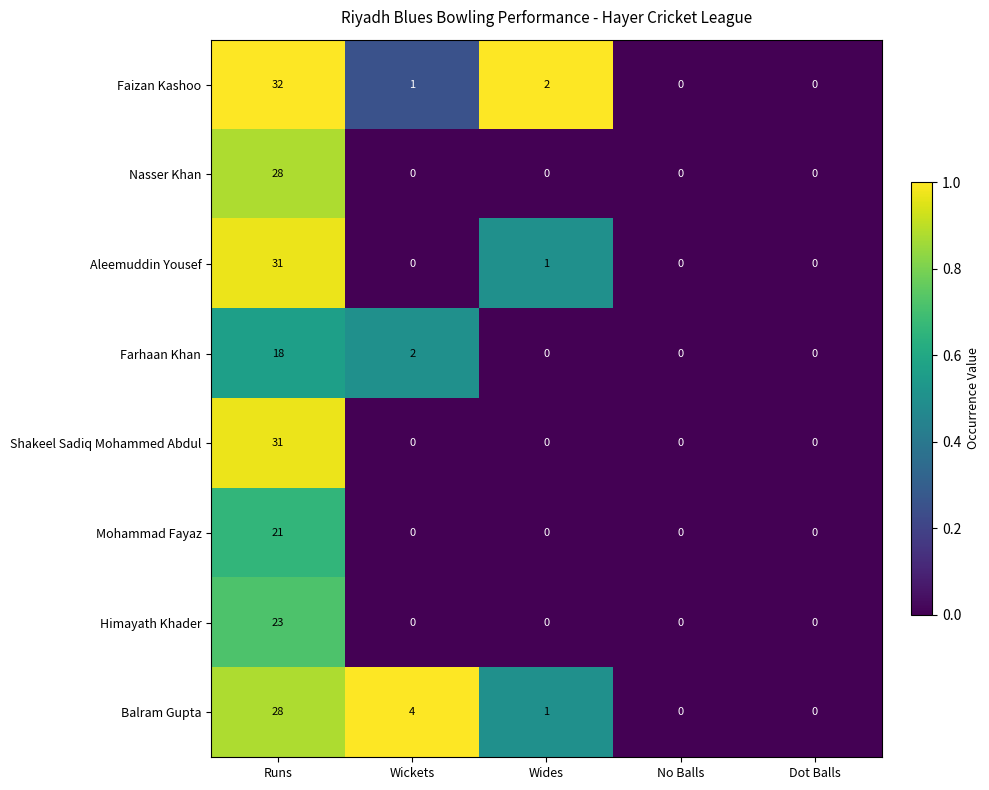

Which series changed the most between Wides and Dot Balls?

Faizan Kashoo